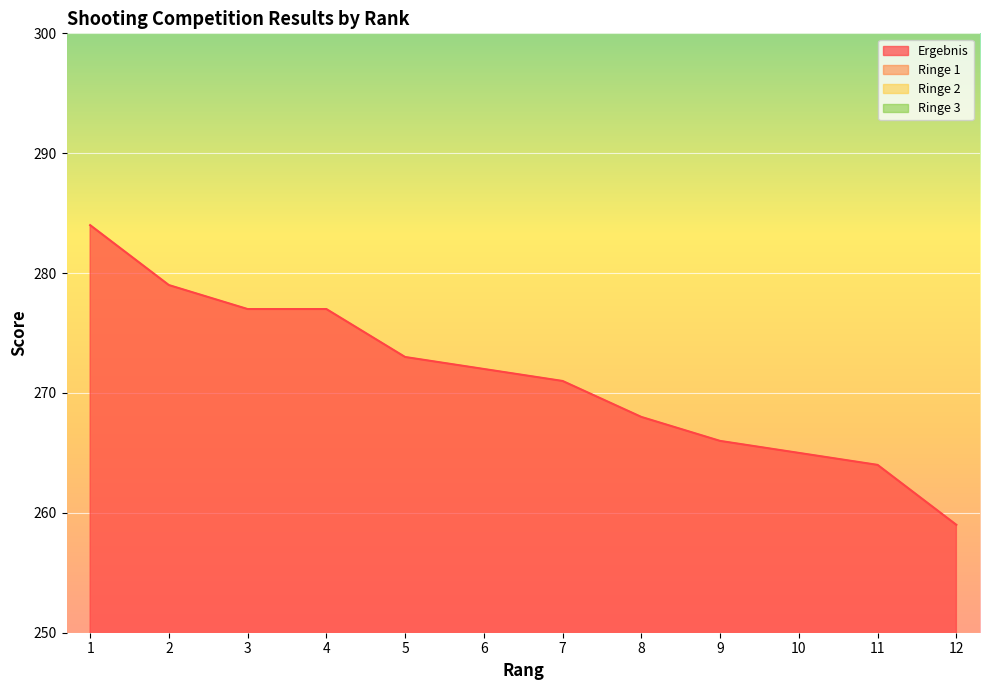

How many interior local valleys does the Ringe 1 series have?

2